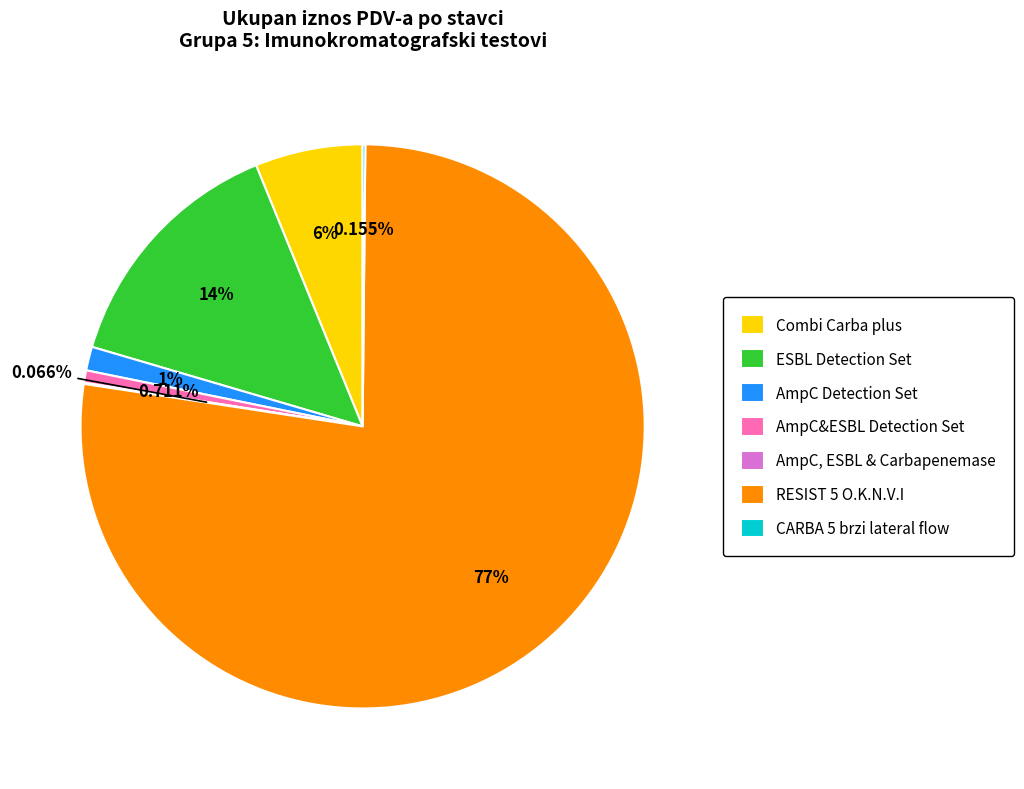

Approximately how many times larger is the value at ESBL Detection Set compared to AmpC&ESBL Detection Set?

20.1